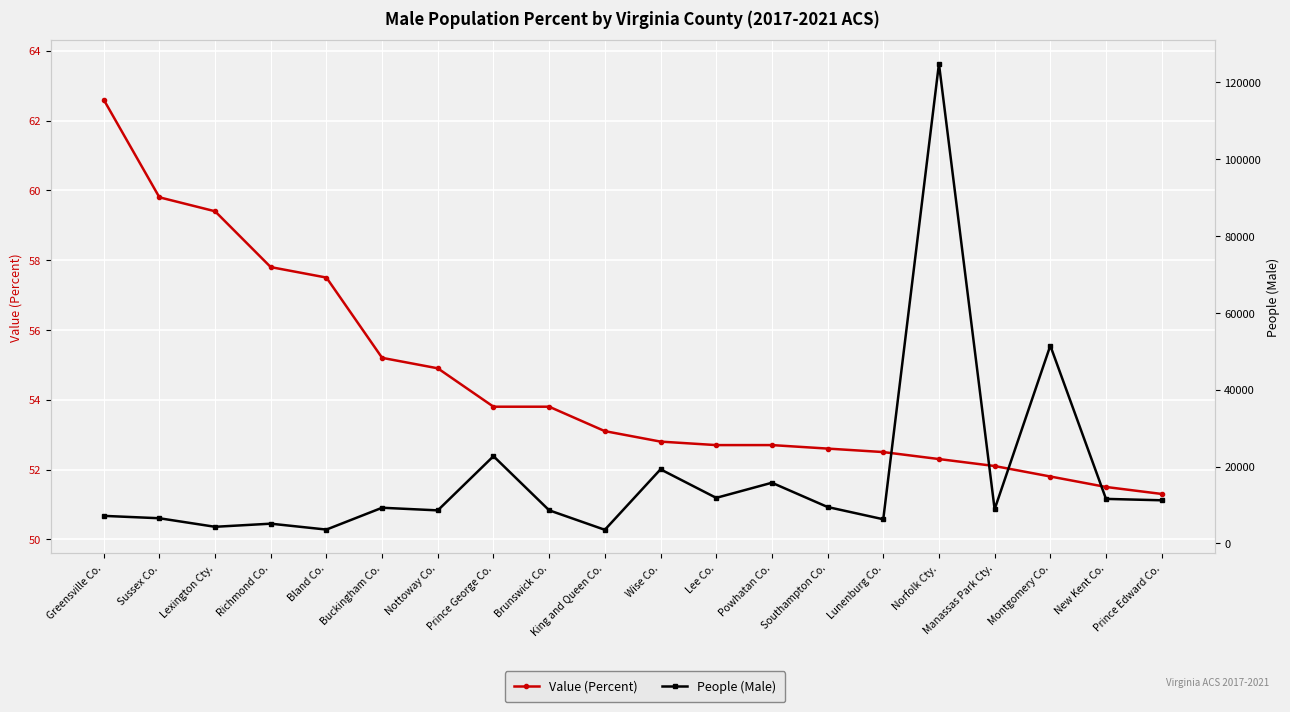

Reading left to right, extract all data points from this chart.

Value (Percent): 62.6	59.8	59.4	57.8	57.5	55.2	54.9	53.8	53.8	53.1	52.8	52.7	52.7	52.6	52.5	52.3	52.1	51.8	51.5	51.3
People (Male): 7175.0	6556.0	4331.0	5144.0	3608.0	9287.0	8603.0	22701.0	8624.0	3550.0	19283.0	11857.0	15793.0	9480.0	6293.0	124788.0	8893.0	51457.0	11591.0	11228.0